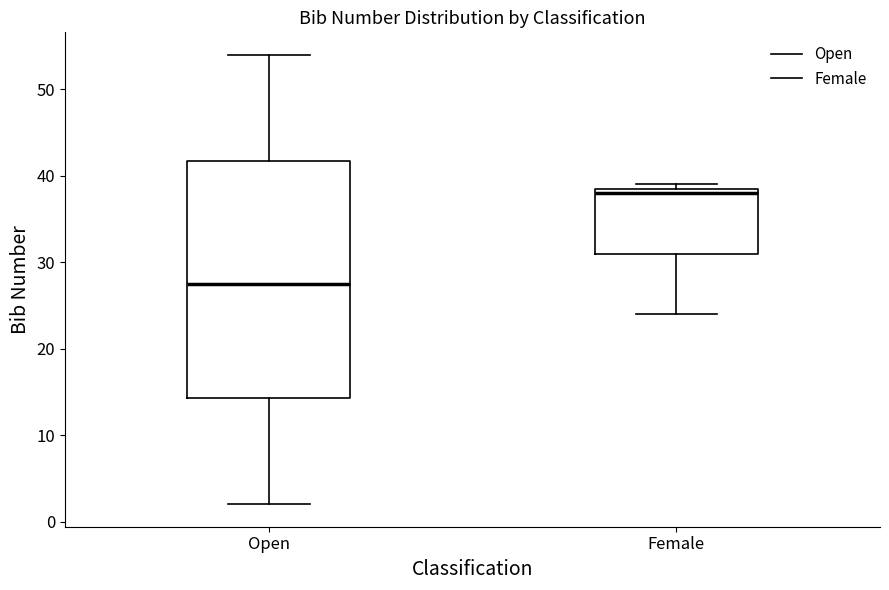

Where does the median line of the box for Open sit on the y-axis? The values are not printed on the chart, so give them approximately, as read against the axis.

28